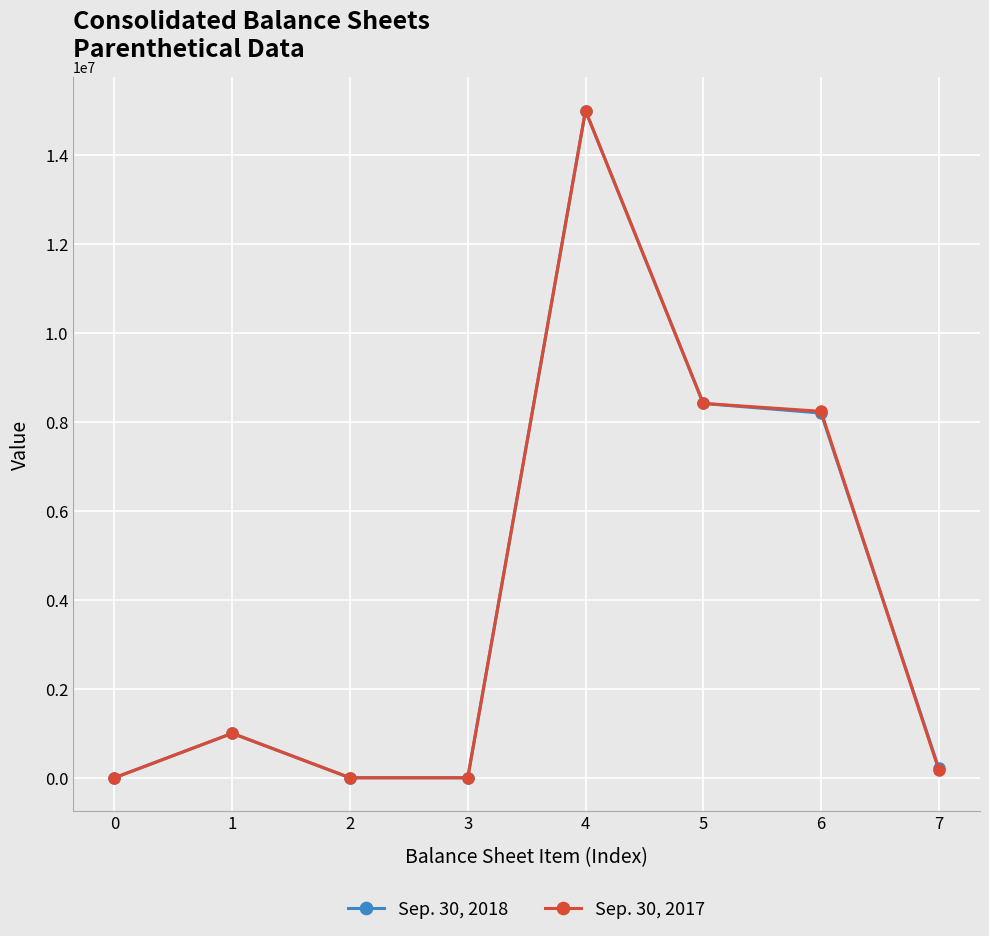

True or false: Sep. 30, 2017 has more than 1 interior local peaks.

True